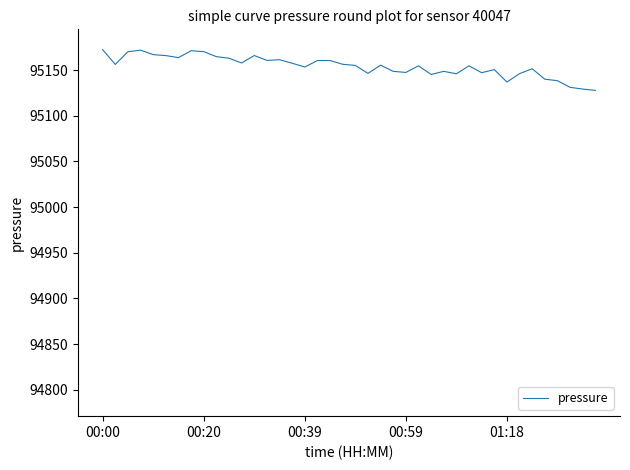

What is the difference between the maximum and minimum values?

44.6